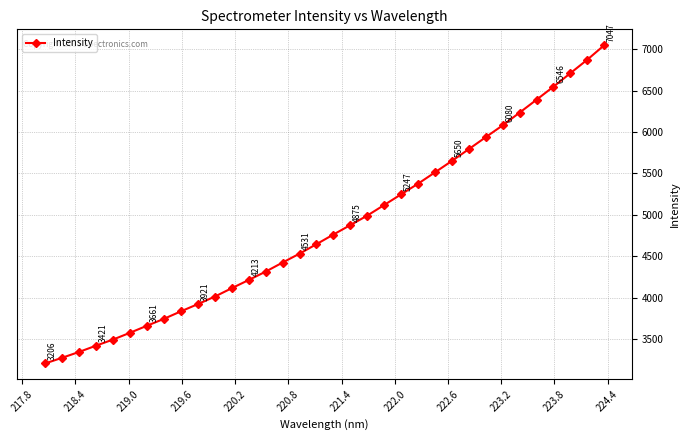

Does the chart have visible grid lines?

Yes